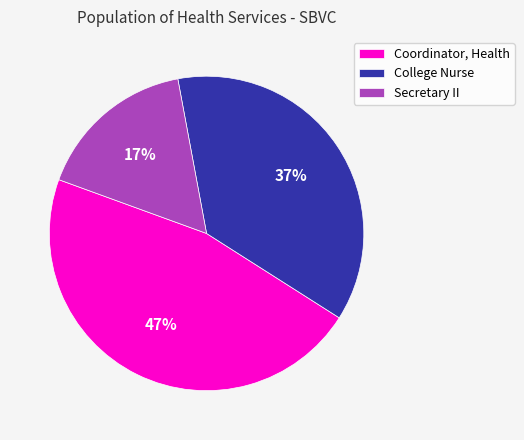

To the nearest percent, what is the average slice percentage?

33%